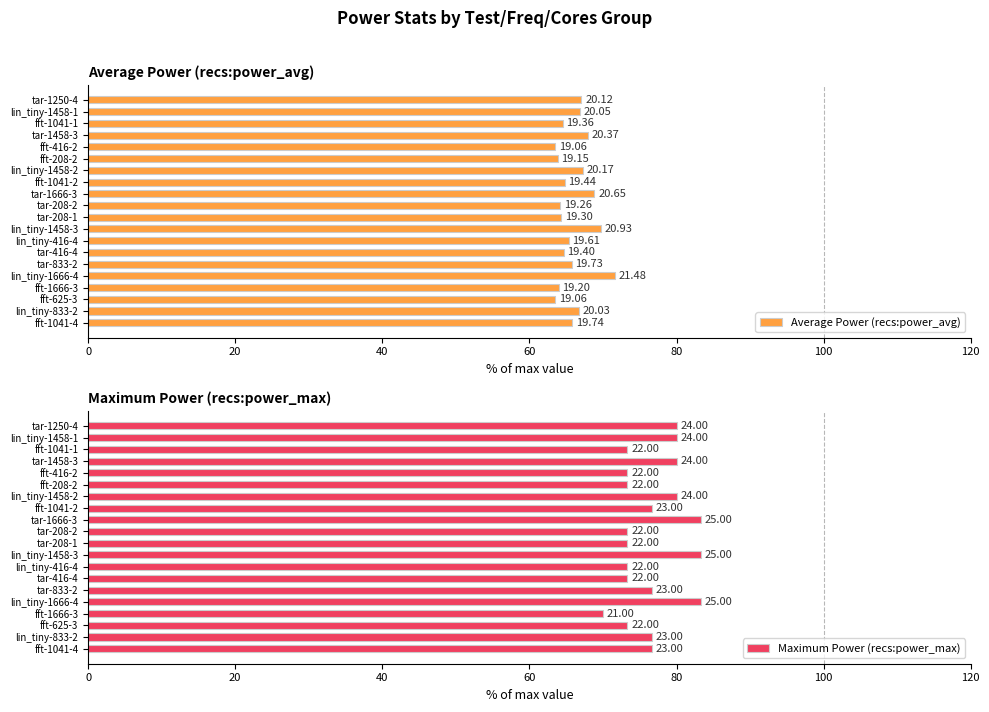

True or false: Average Power (recs:power_avg) has a value of 18.9 at fft-1041-4.

False